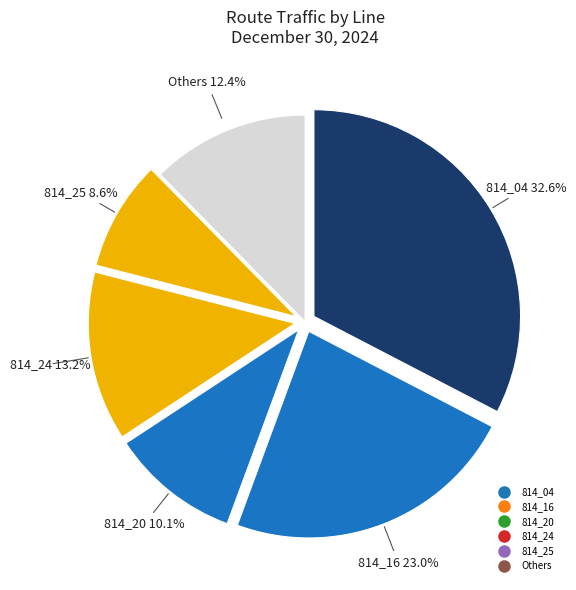

What is the largest slice in the pie chart?

814_04